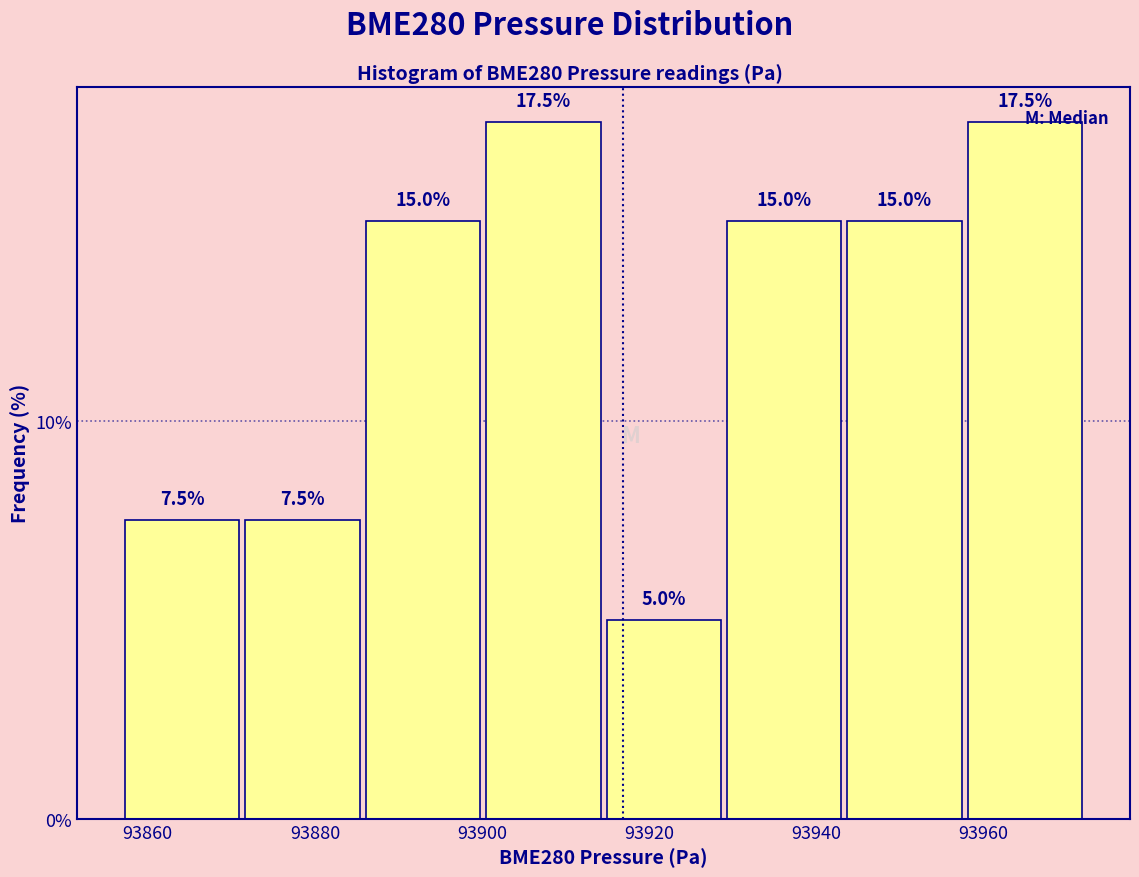

What is the height of the bar covering 93958 to 93972 on the x-axis? The bar edges are not printed on the chart, so give them approximately, as read against the axis.

17.5